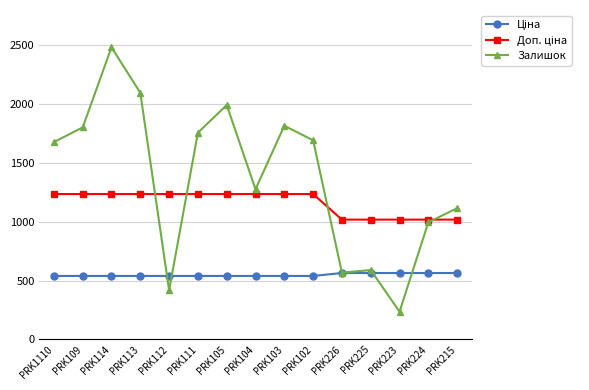

Which series has the widest spread of values?

Залишок